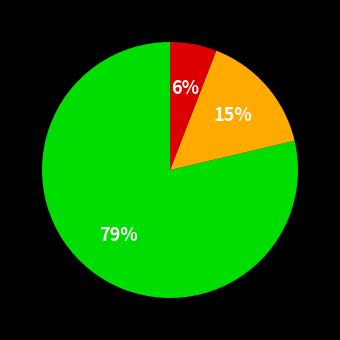

Is there a majority slice in this chart?

Yes